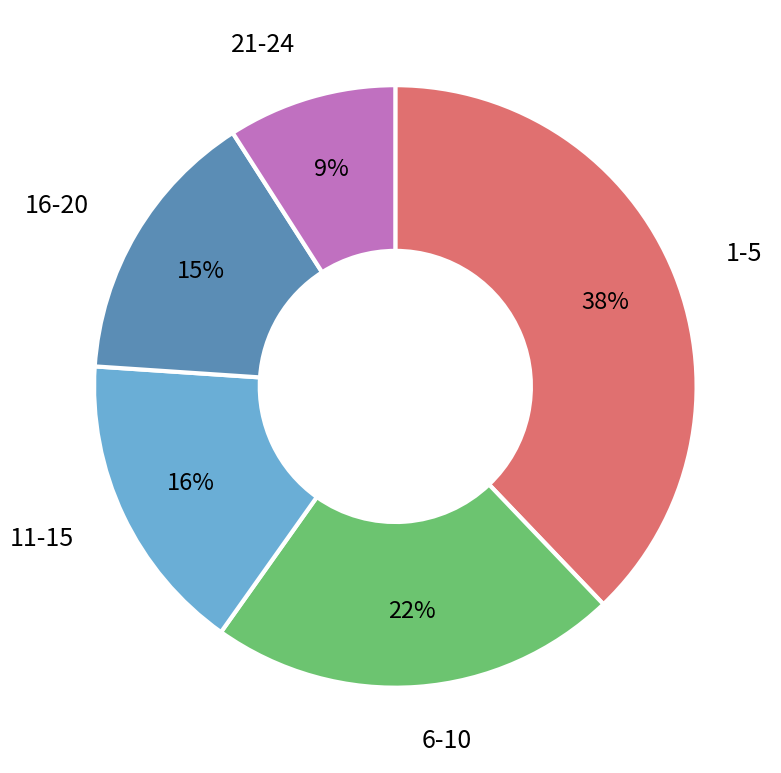

How many slices are in this pie chart?

5